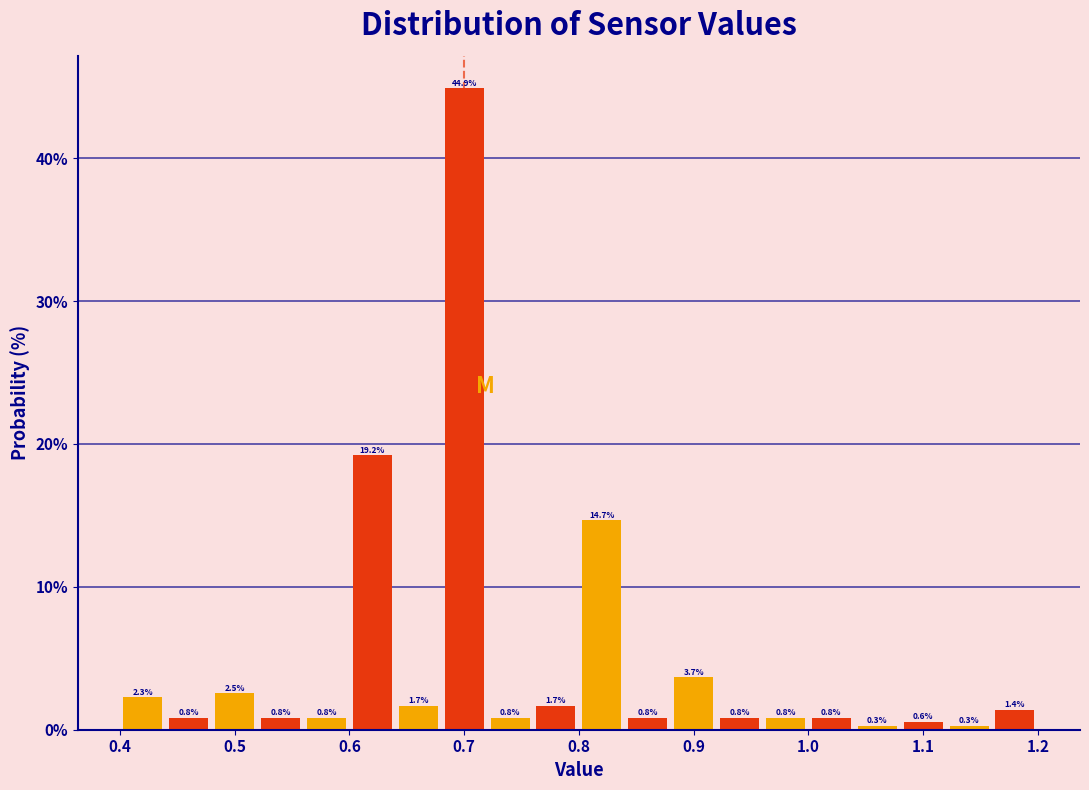

Over which range of the x-axis is the bar tallest?

0.68 to 0.72